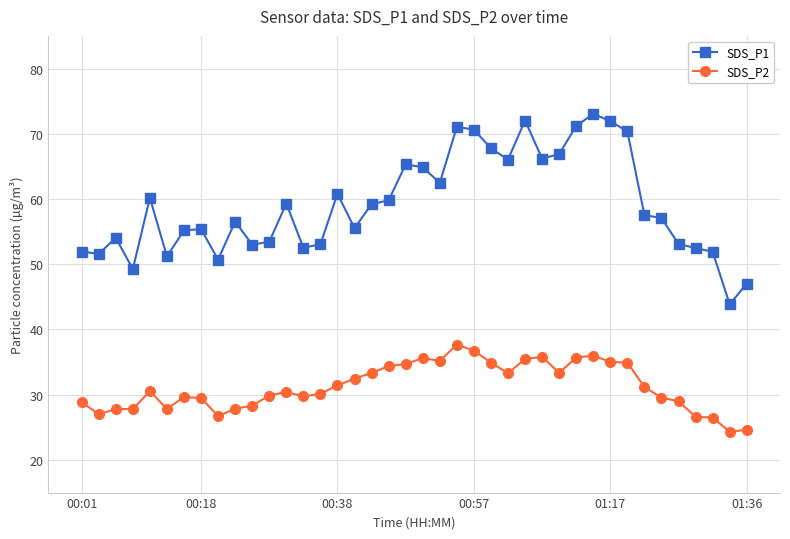

Which series has the largest total across all categories?

SDS_P1